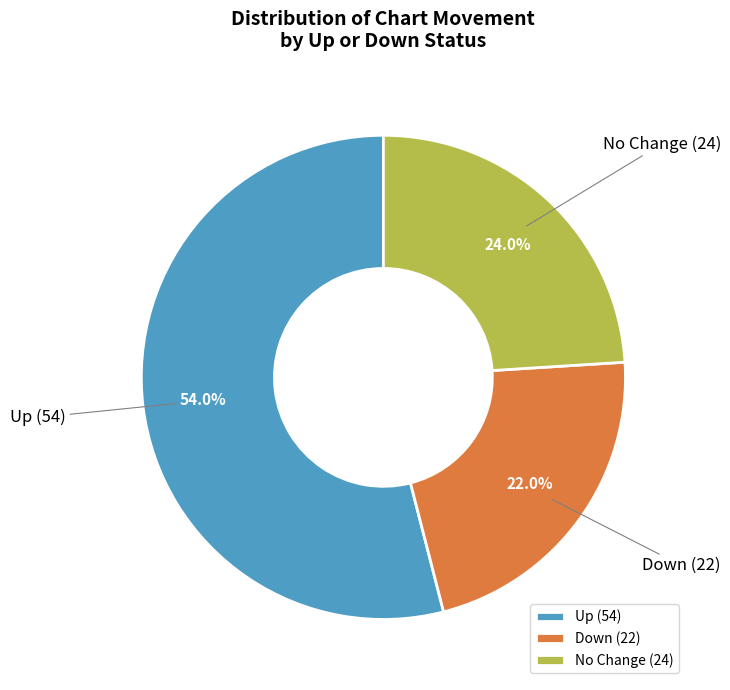

Which category has the smallest portion of the pie?

Down (22)